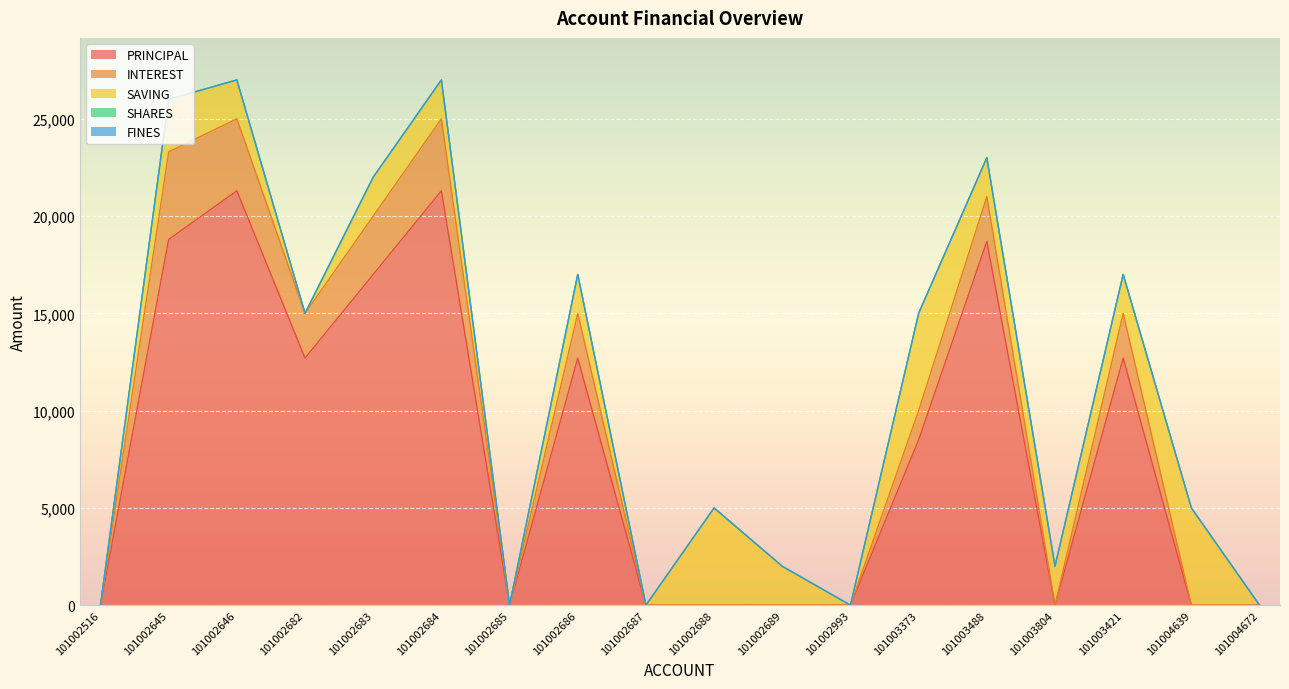

Which series has the largest total across all categories?

PRINCIPAL